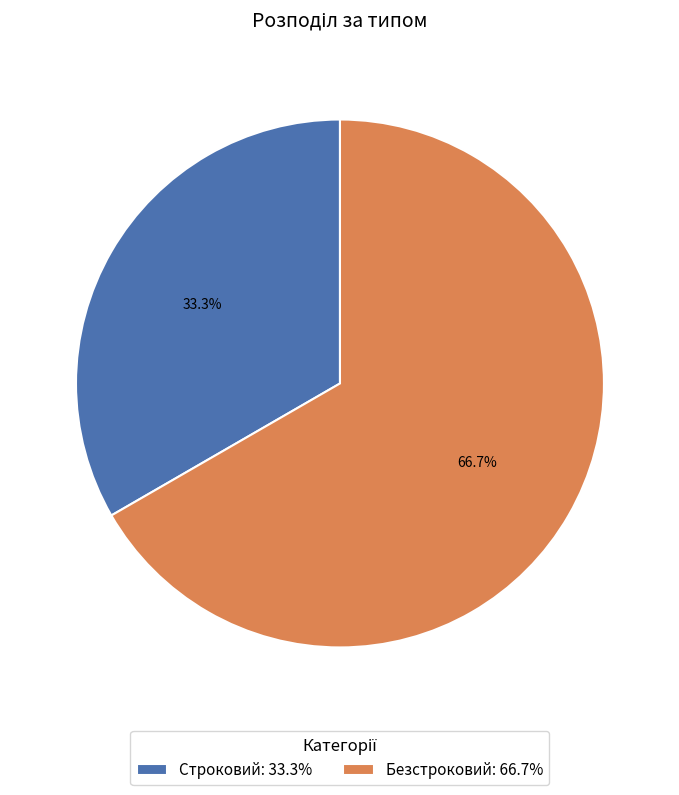

Which slice represents more than half of the pie?

Безстроковий